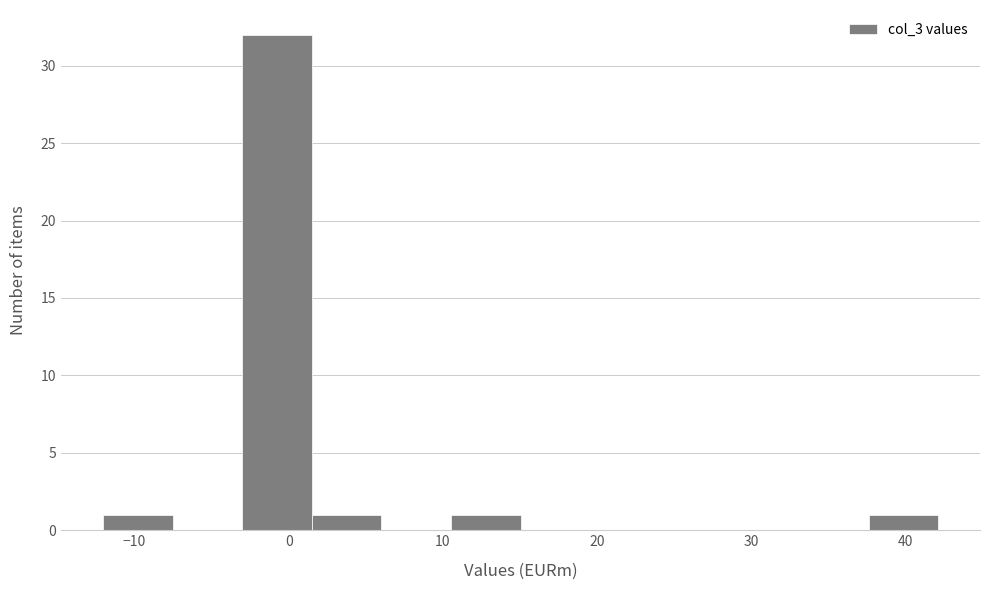

Reading left to right, transcribe this chart: for each bar, give the range it covers on the x-axis and its height. Neither the bar edges nor the heights are printed on the chart, so give them approximately, as read against the axes.

-12 to -8: 1
-8 to -3: 0
-3 to 2: 32
2 to 6: 1
6 to 11: 0
11 to 15: 1
15 to 20: 0
20 to 24: 0
24 to 29: 0
29 to 33: 0
33 to 38: 0
38 to 42: 1